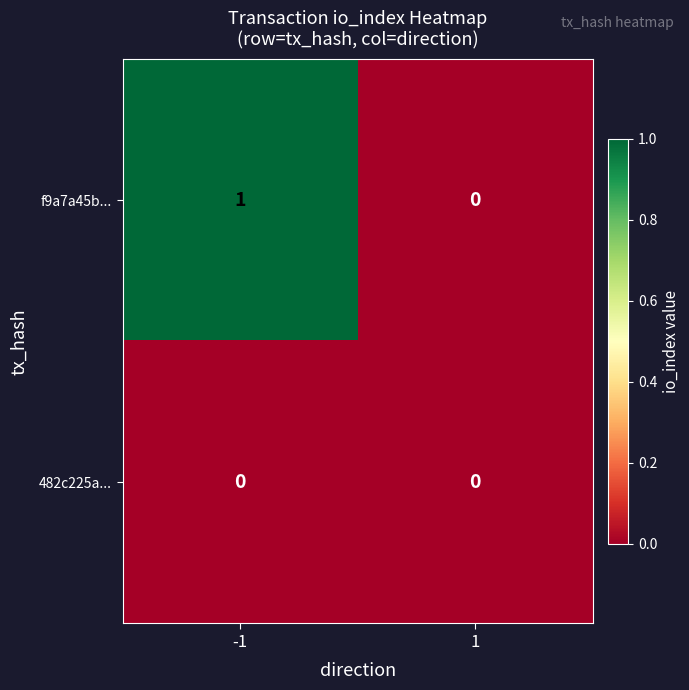

List the series in order of their peak value, lowest first.

482c225a..., f9a7a45b...